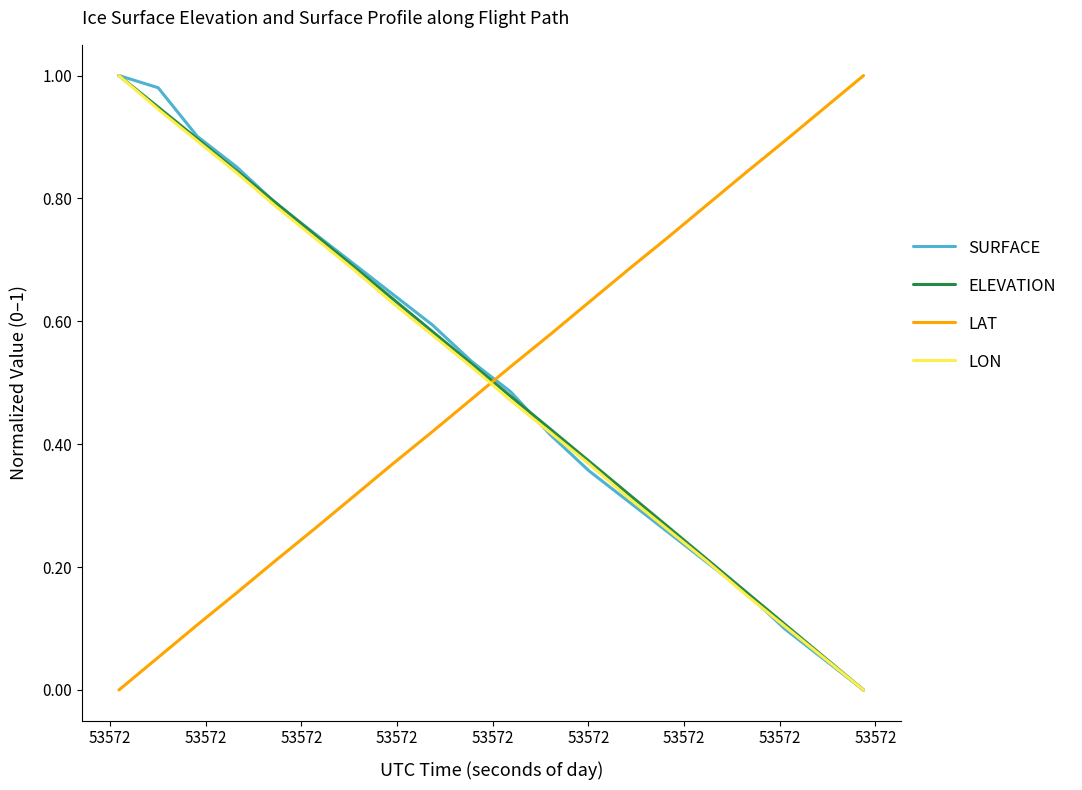

After their last crossing, which series has the higher values: ELEVATION or LAT?

LAT